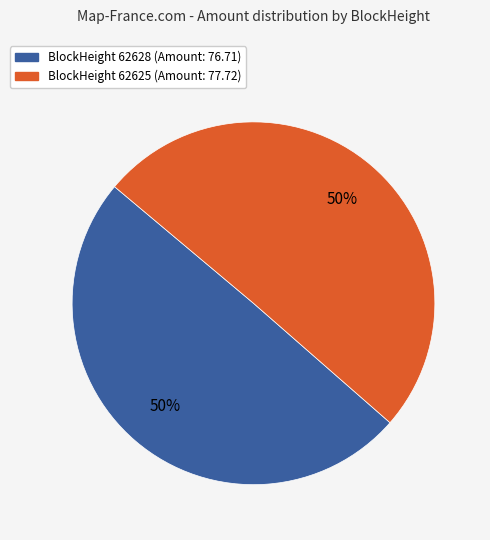

To the nearest percent, what is the average slice percentage?

50%